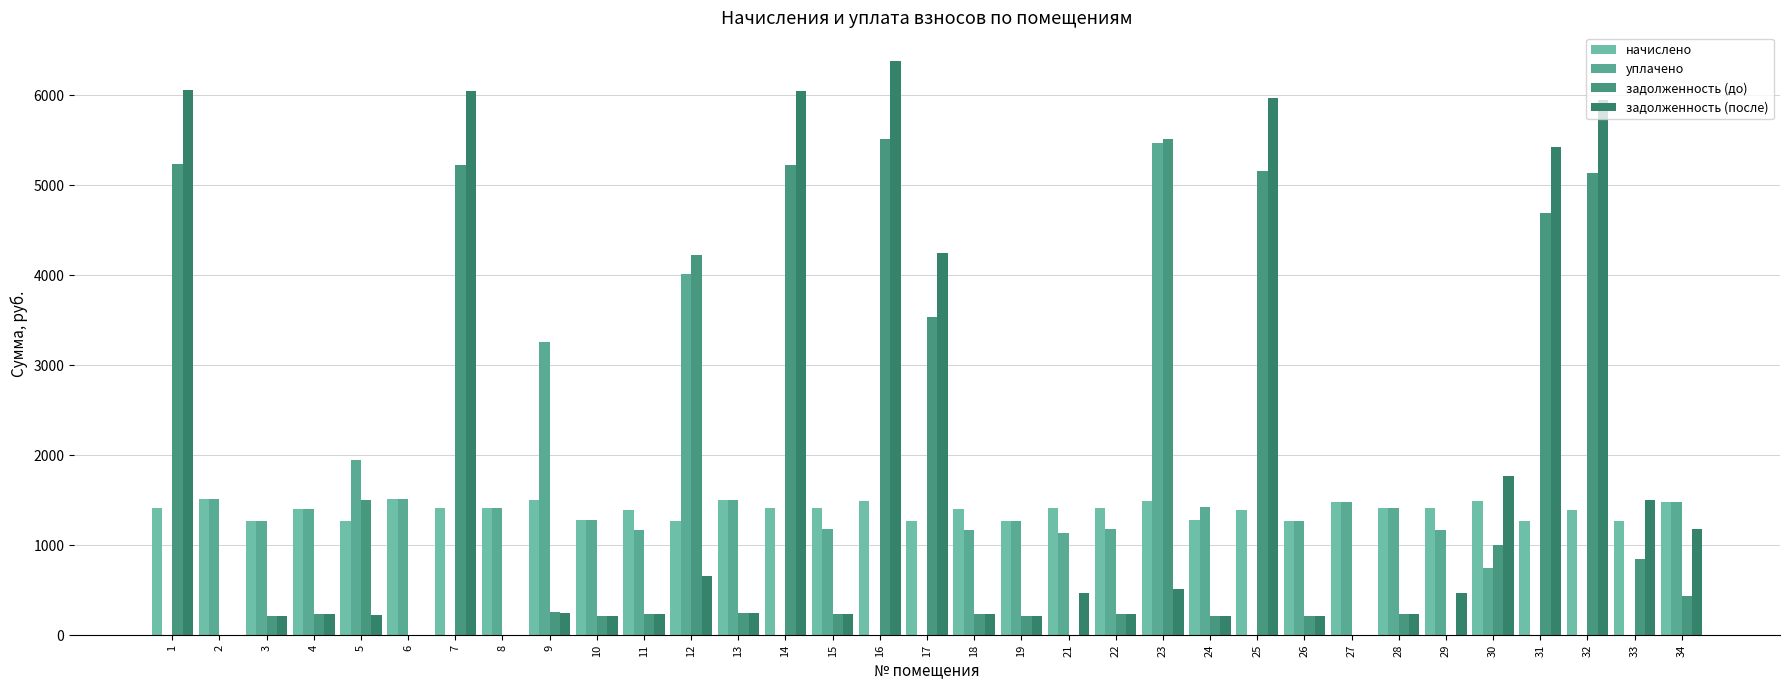

What is the greatest value displayed?

6382.2